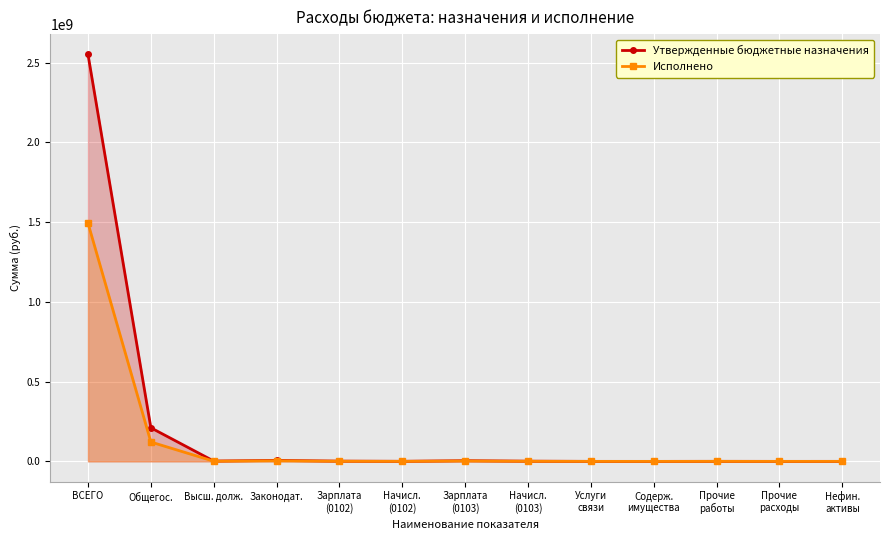

Which category has the highest value across all series?

ВСЕГО